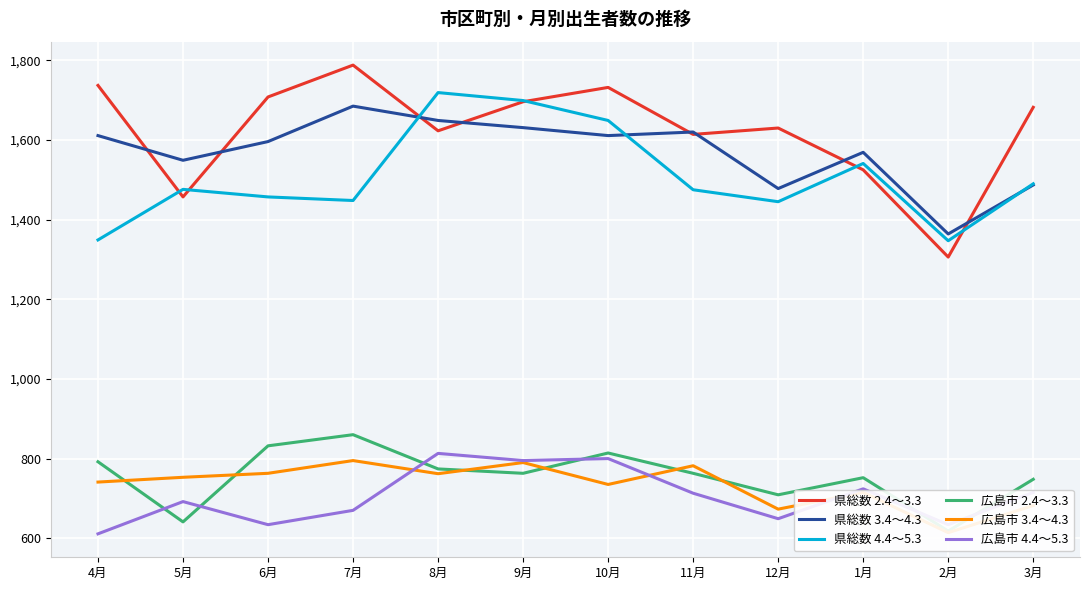

True or false: 広島市 2.4～3.3 has more than 0 points higher than both neighbors.

True